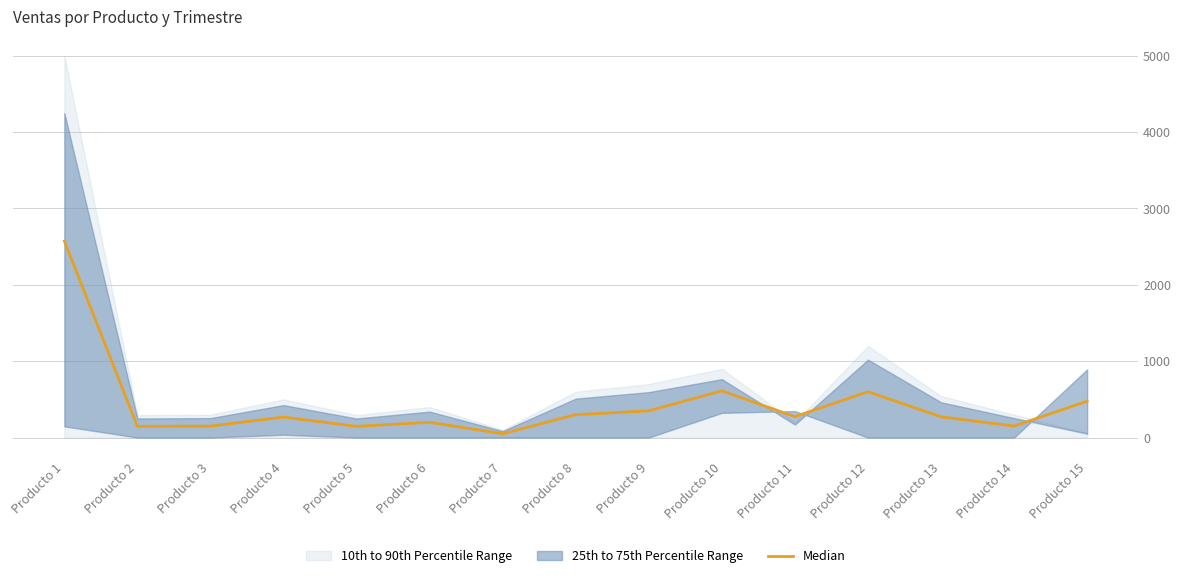

What is the sum of all values?

6569.1